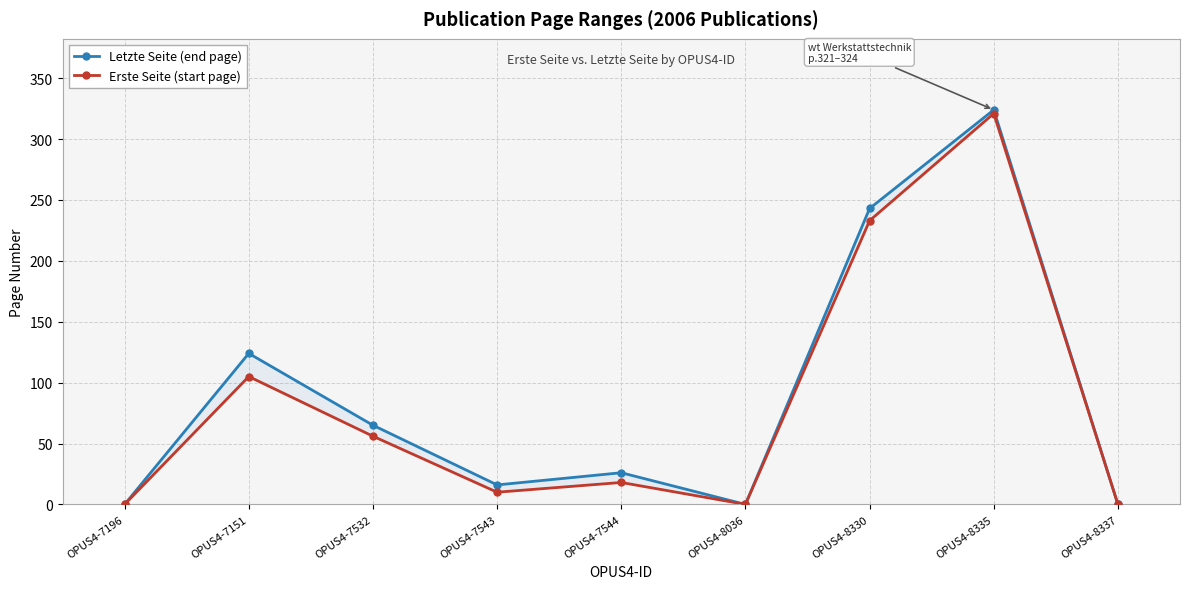

Rank the series by their maximum value, from lowest to highest.

Erste Seite (start page), Letzte Seite (end page)